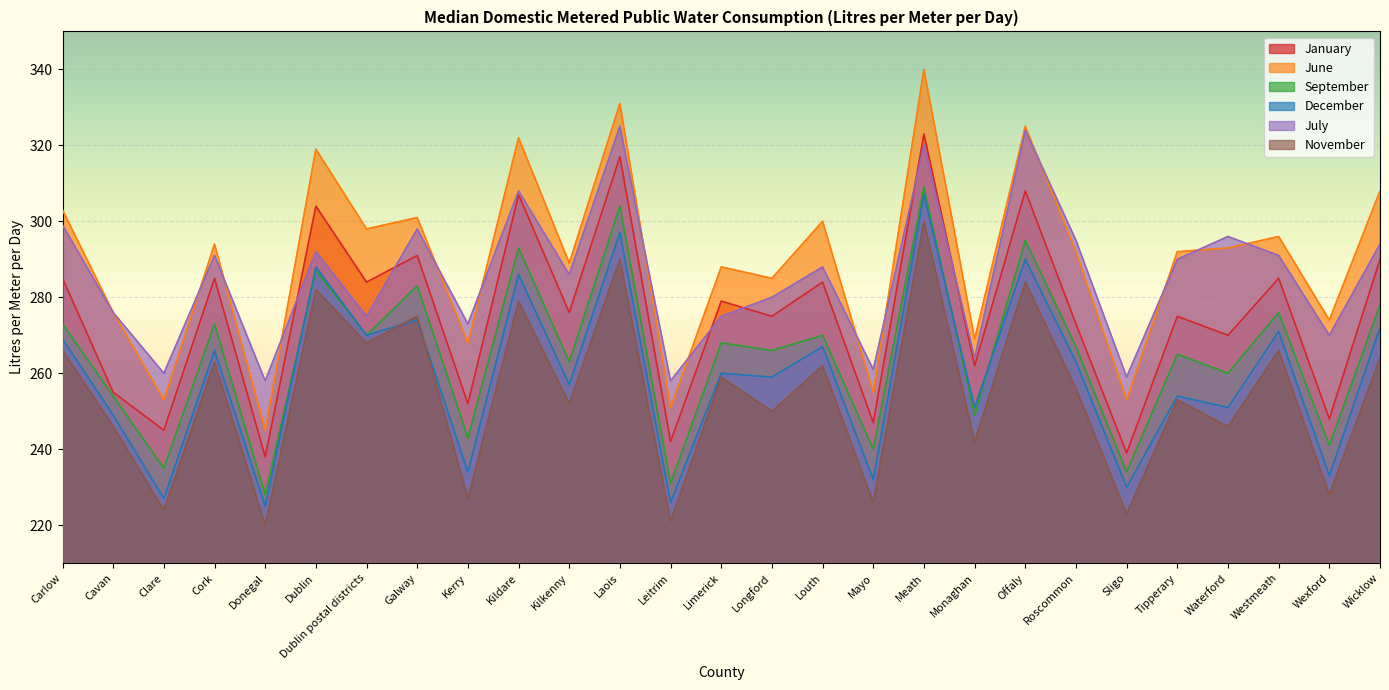

What is the difference between the June values at Offaly and Cork?

31